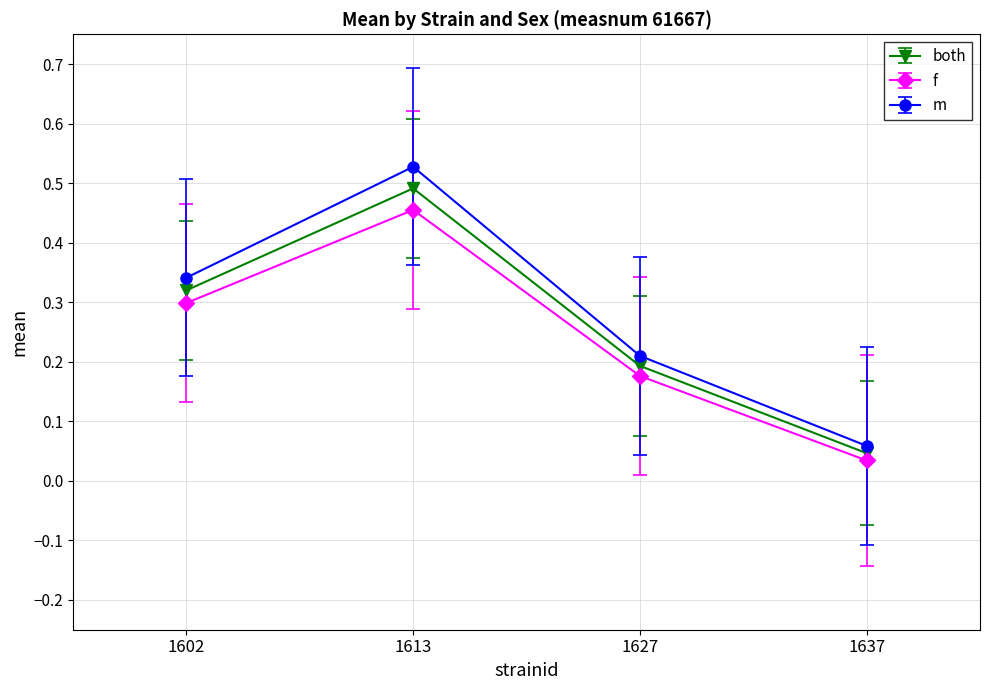

The value of both at 1602 is 0.5. True or false?

False